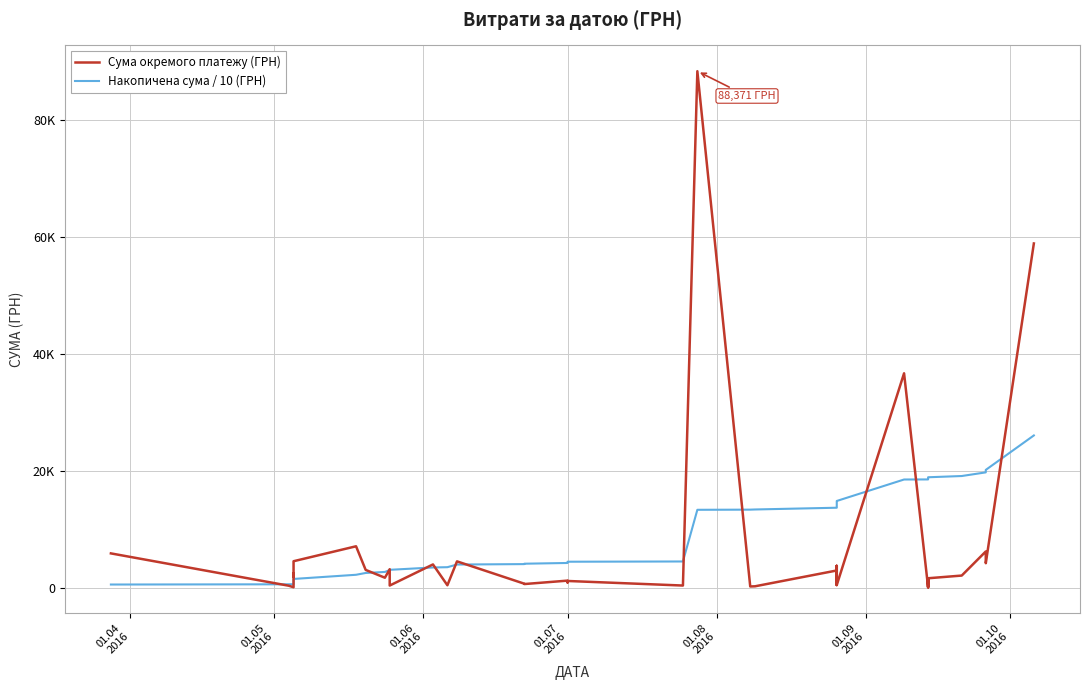

The value of Накопичена сума / 10 (ГРН) at 8 is 1841.4. True or false?

False